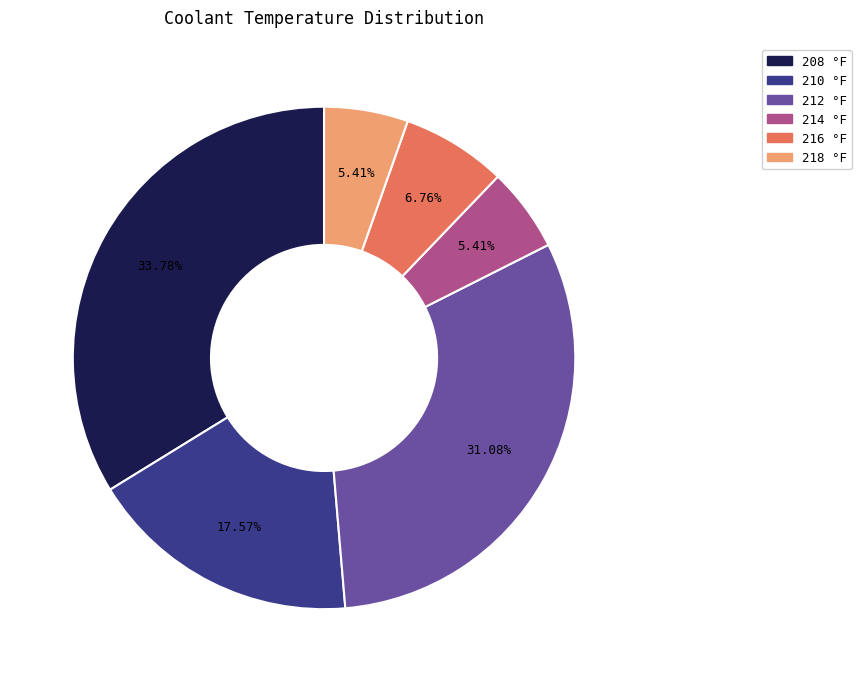

Is there a majority slice in this chart?

No